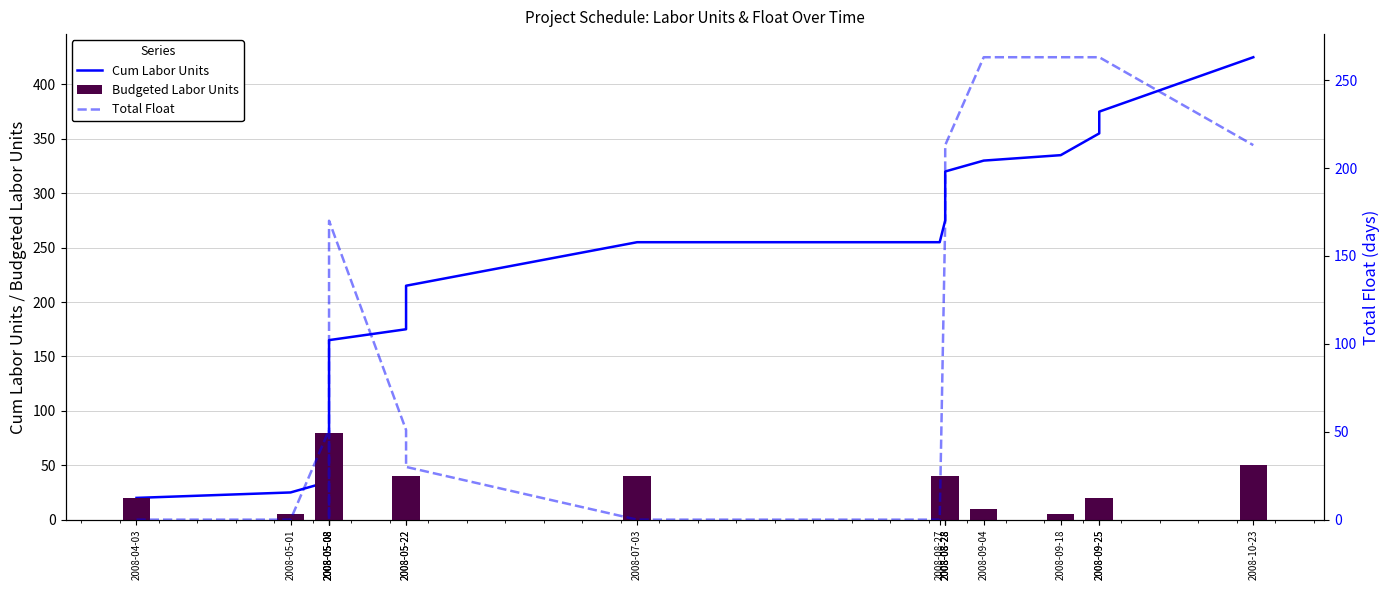

How many positive values does the Budgeted Labor Units series have?

17